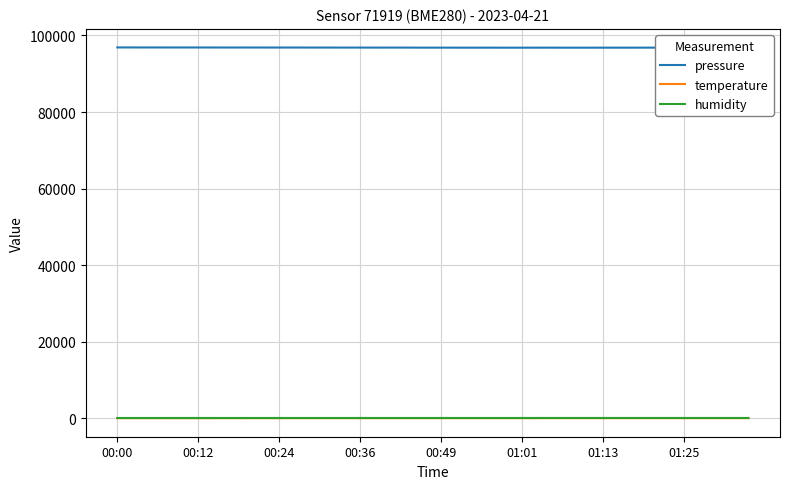

What are all the series names shown in the legend?

pressure, temperature, humidity